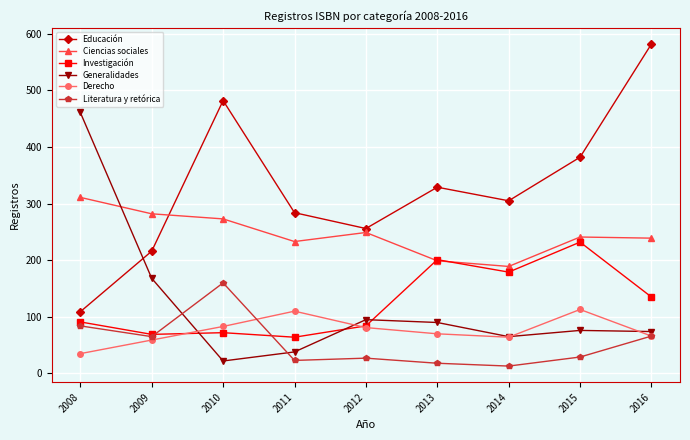

What is the difference between the Ciencias sociales values at 2010 and 2016?

34